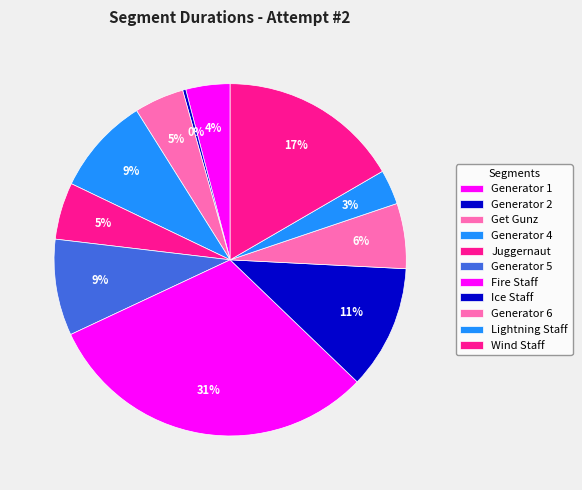

Approximately how many times larger is the value at Juggernaut compared to Generator 4?

0.6